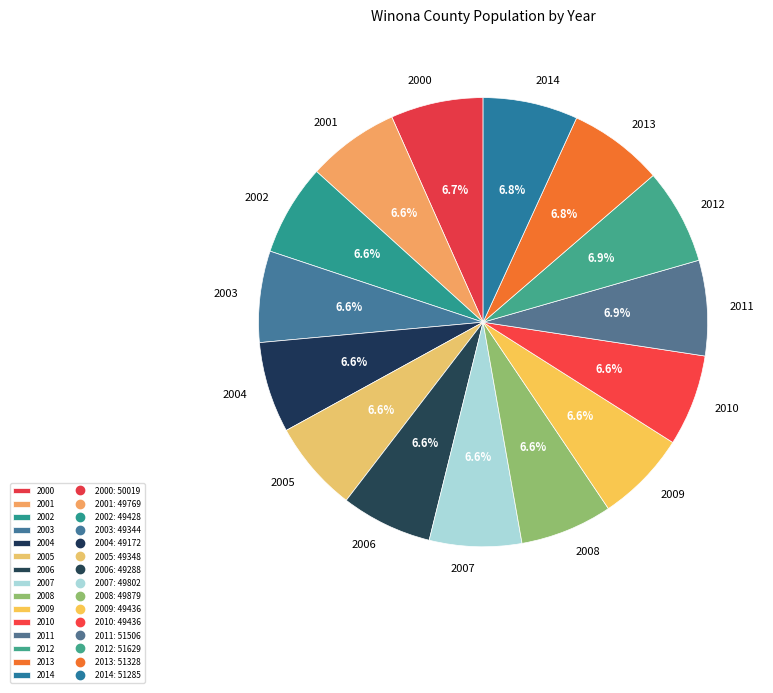

Is there any slice that represents more than half of the pie?

No